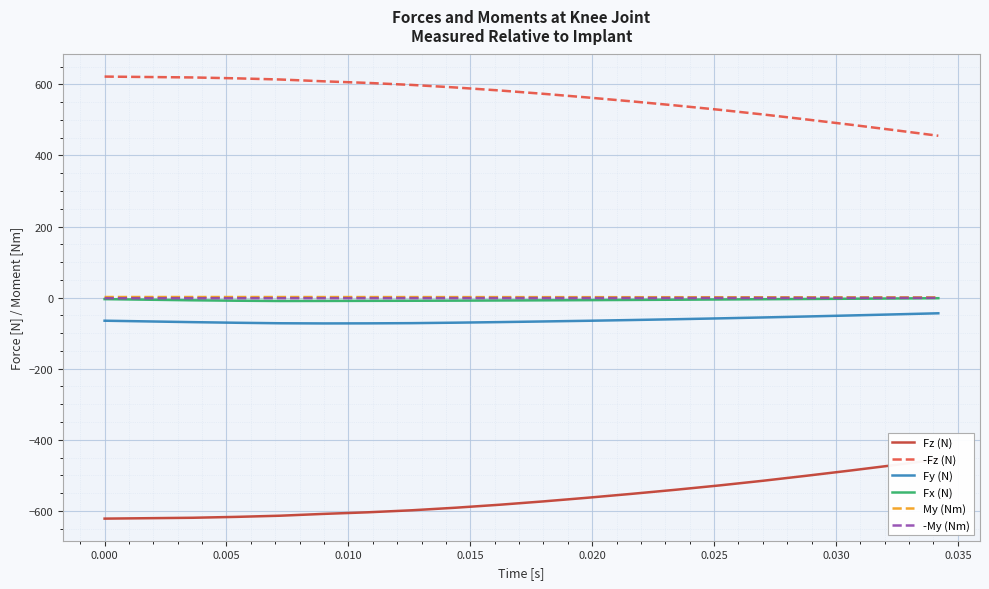

What is the difference between the second highest and minimum values in the Fz (N) series?

150.7